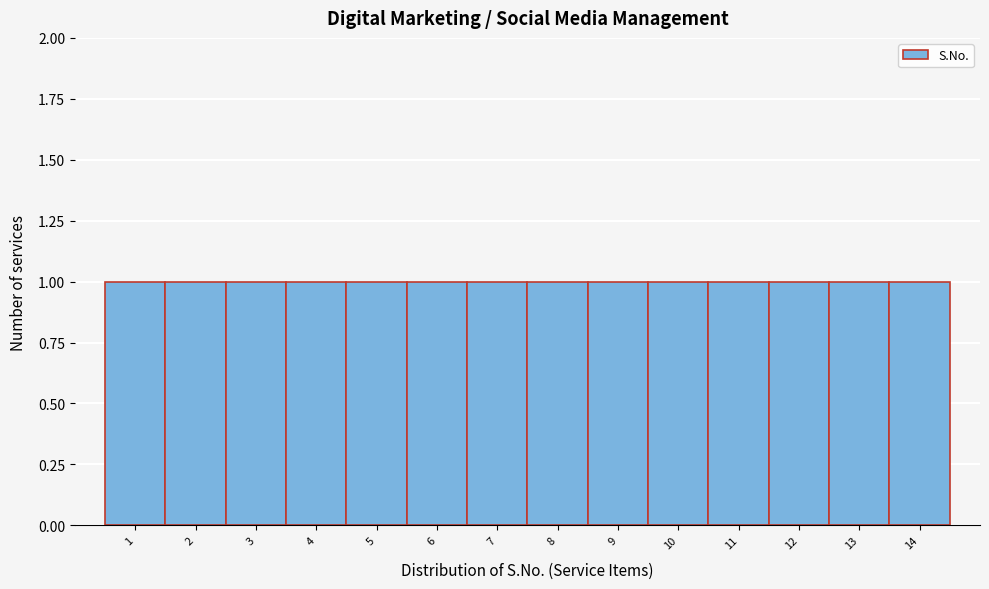

Reading left to right, list every bar in this chart as the range it spans on the x-axis followed by its height. The values are not printed on the chart, so give them approximately, as read against the axis.

0.5 to 1.5: 1
1.5 to 2.5: 1
2.5 to 3.5: 1
3.5 to 4.5: 1
4.5 to 5.5: 1
5.5 to 6.5: 1
6.5 to 7.5: 1
7.5 to 8.5: 1
8.5 to 9.5: 1
9.5 to 10.5: 1
10.5 to 11.5: 1
11.5 to 12.5: 1
12.5 to 13.5: 1
13.5 to 14.5: 1